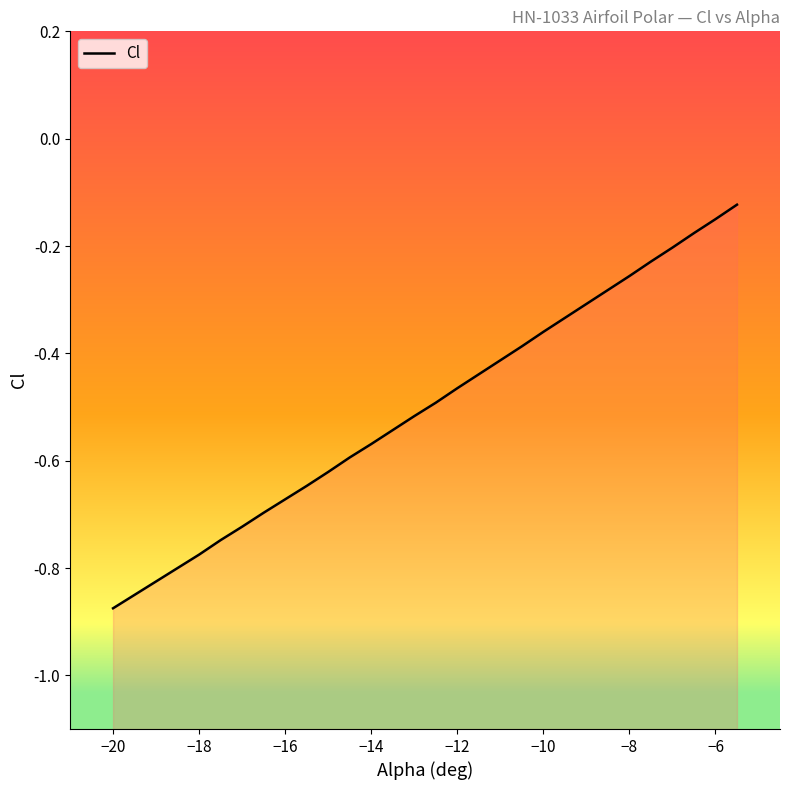

What is the label of the 7th point from the left?

−10